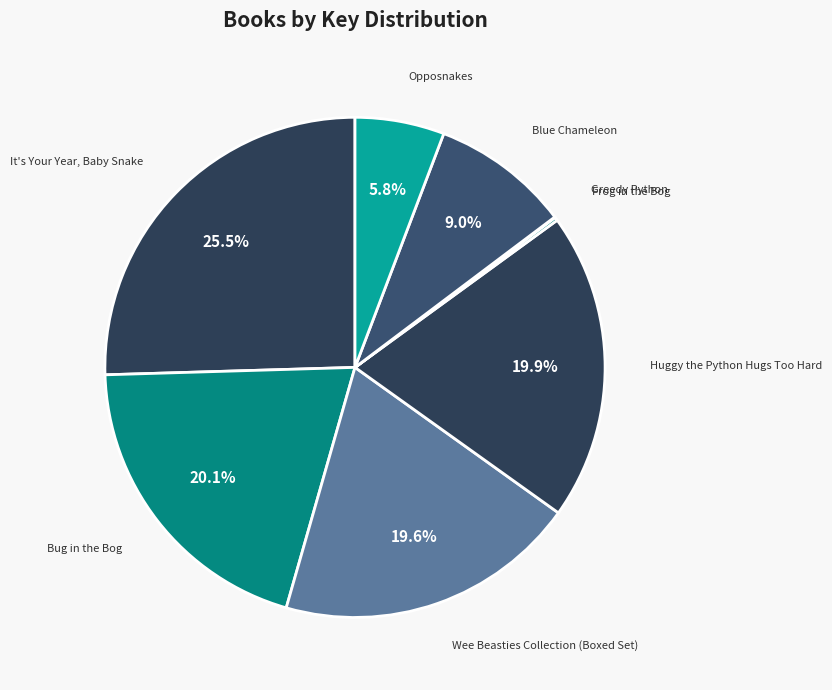

What percentage is the Huggy the Python Hugs Too Hard slice, to the nearest percent?

20%